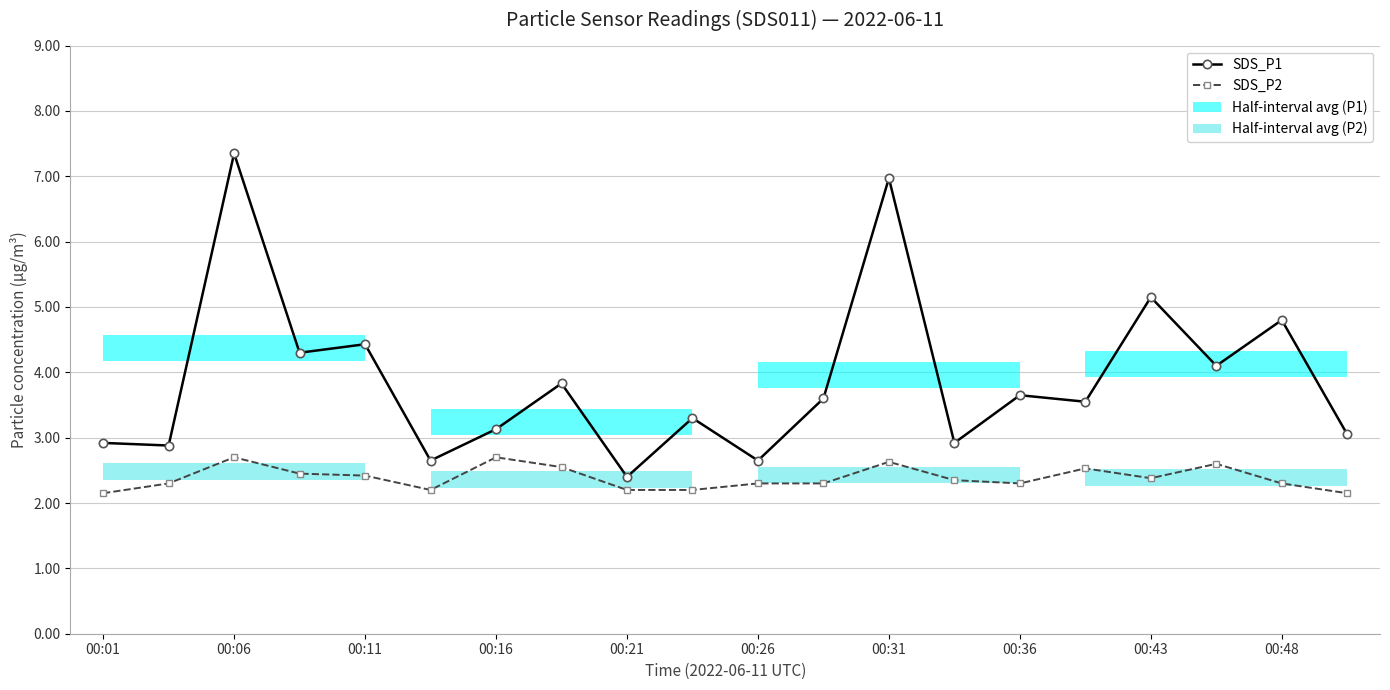

Does the chart contain stacked bars?

No